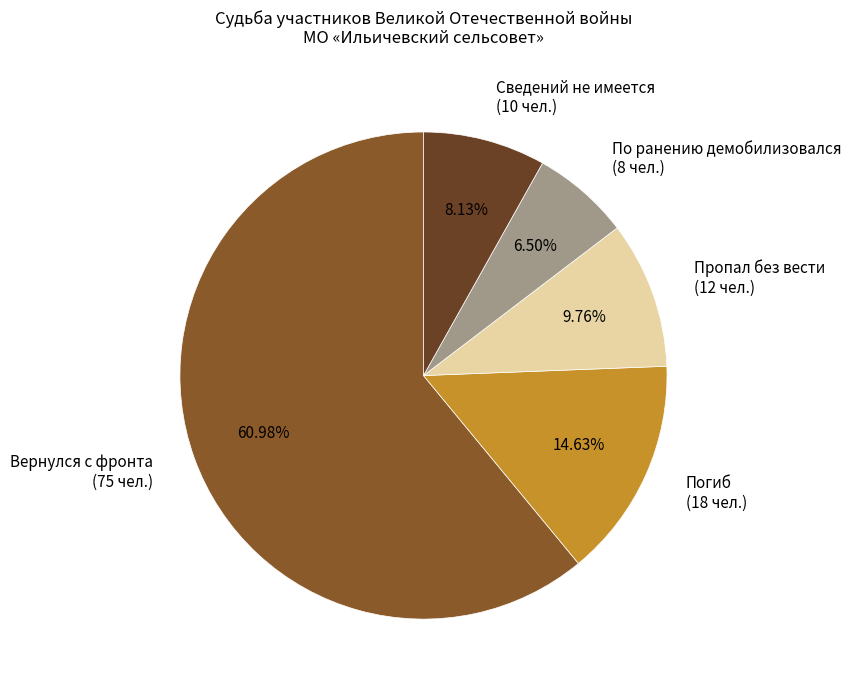

Which slice is the smallest?

По ранению демобилизовался